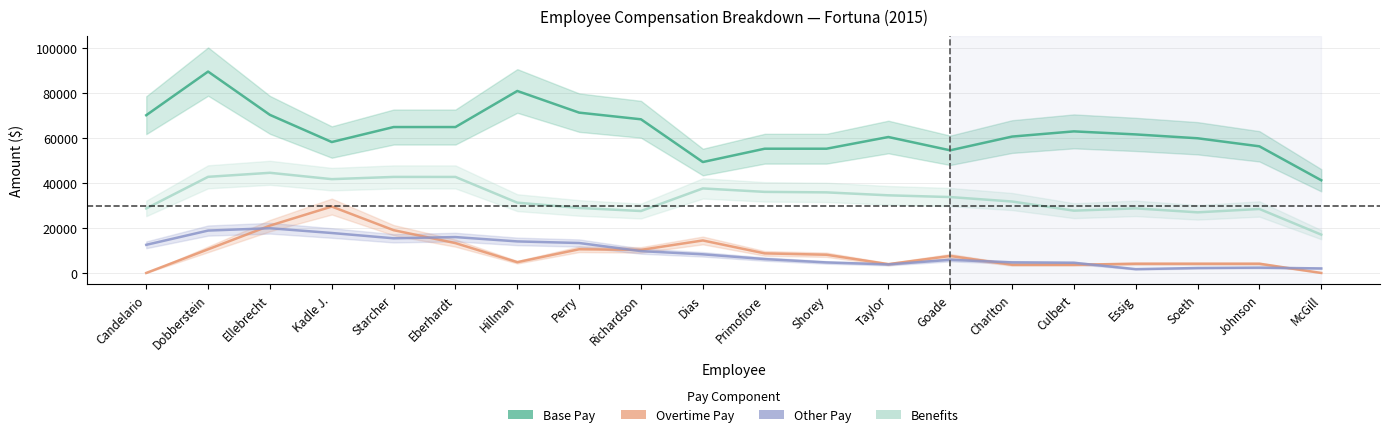

Is it true that Other Pay equals 2007.7 at McGill?

True